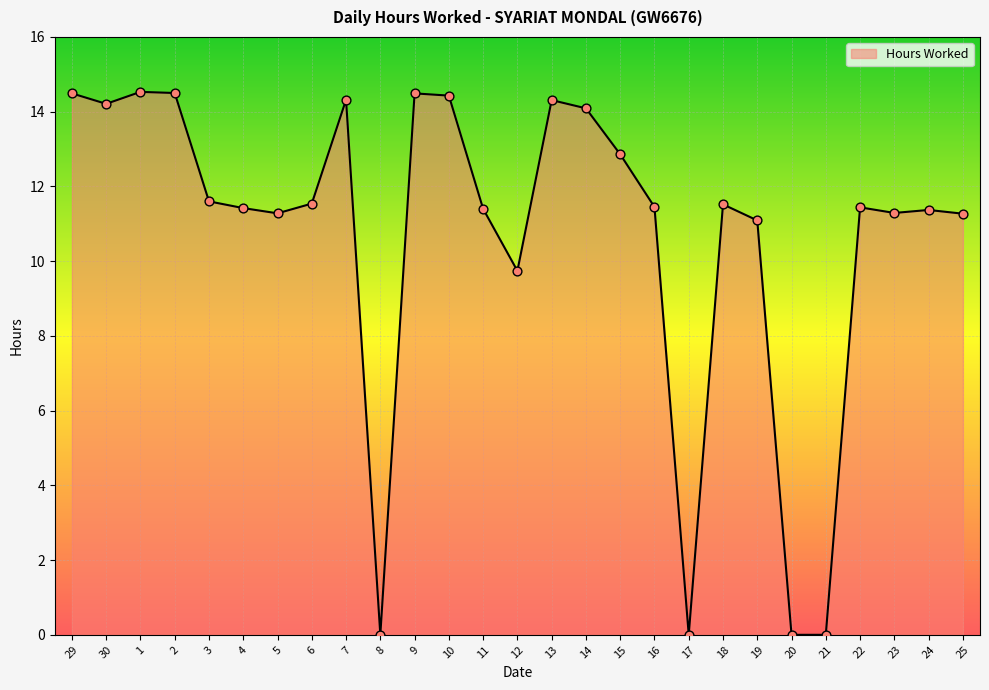

What is the change in value from 1 to 20?

-14.5